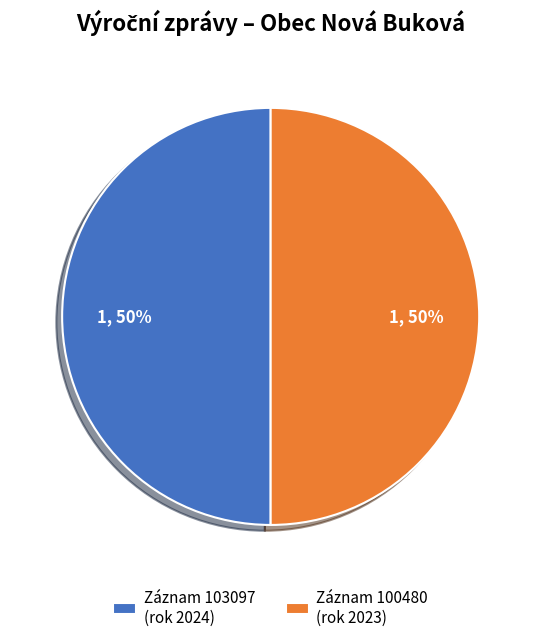

Count the number of slices in the pie.

2